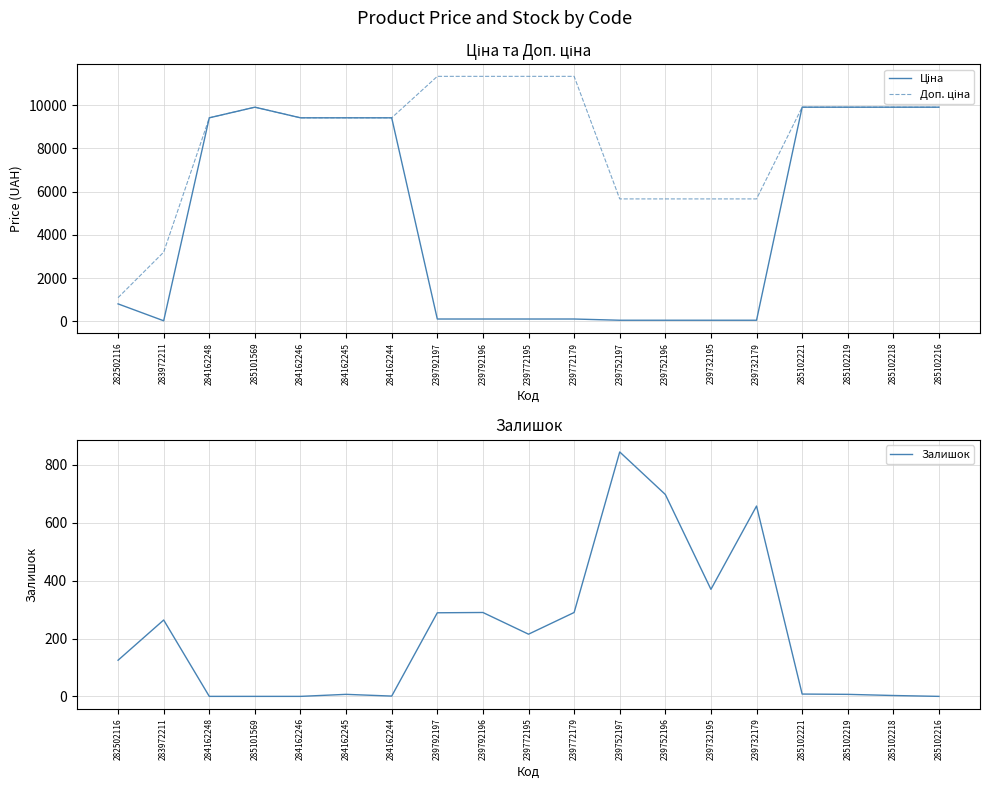

How many data points does each series have?

19